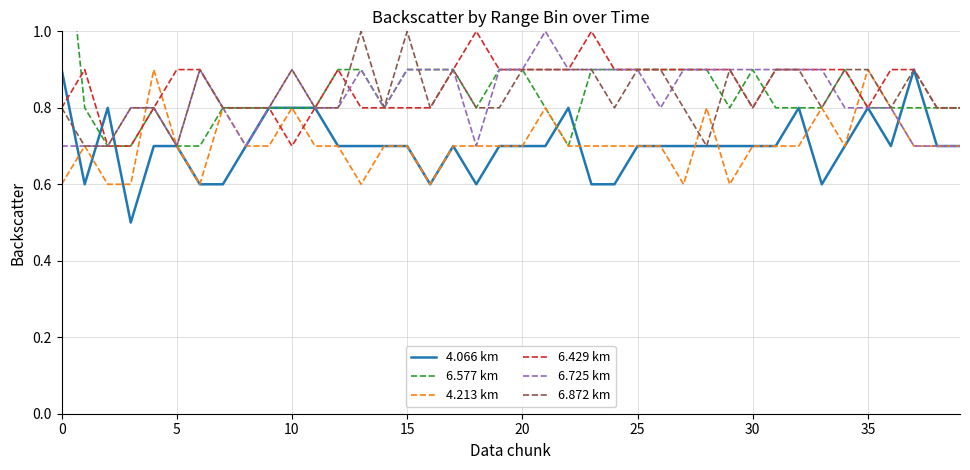

What is the value of the 4.213 km point at the 27th from the left?

0.7